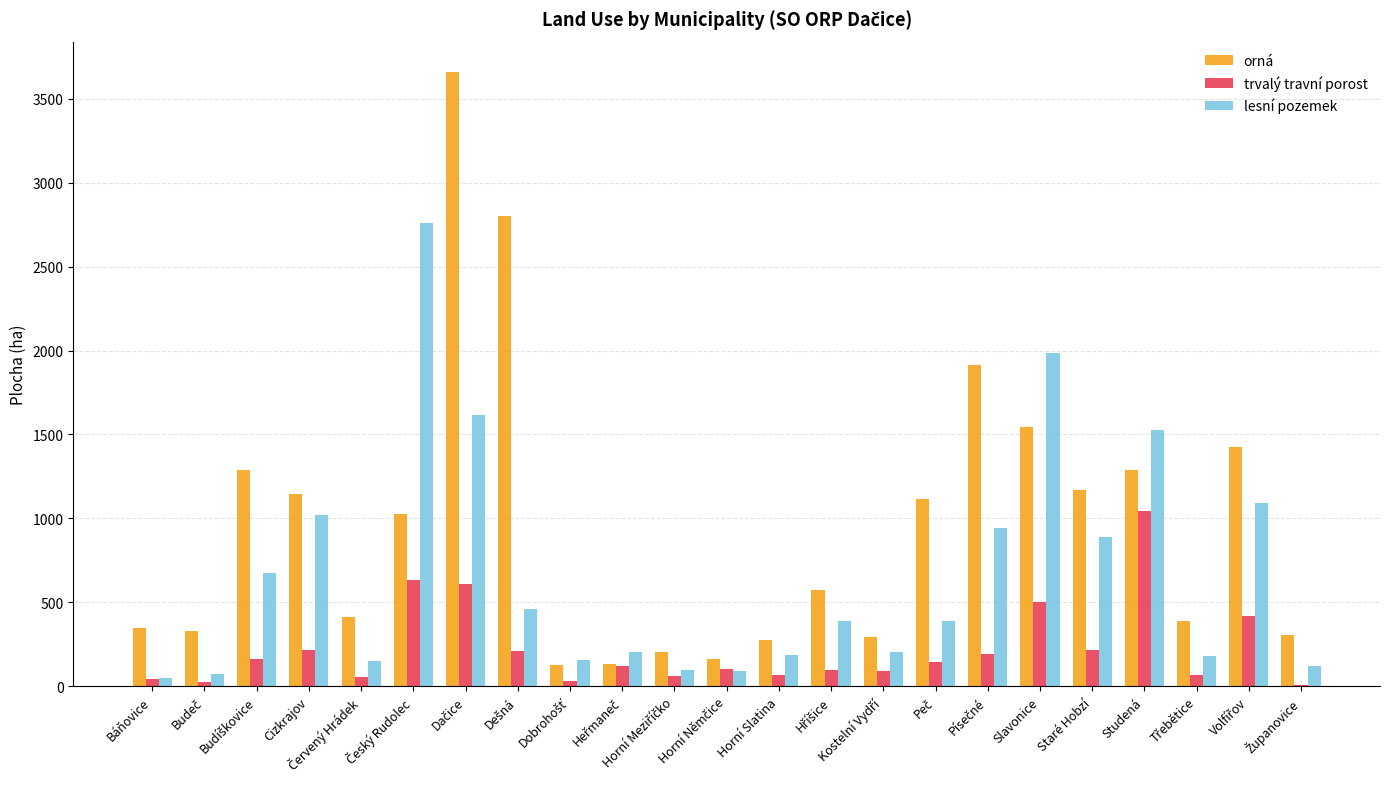

True or false: orná has a value of 1287.5 at Studená.

True